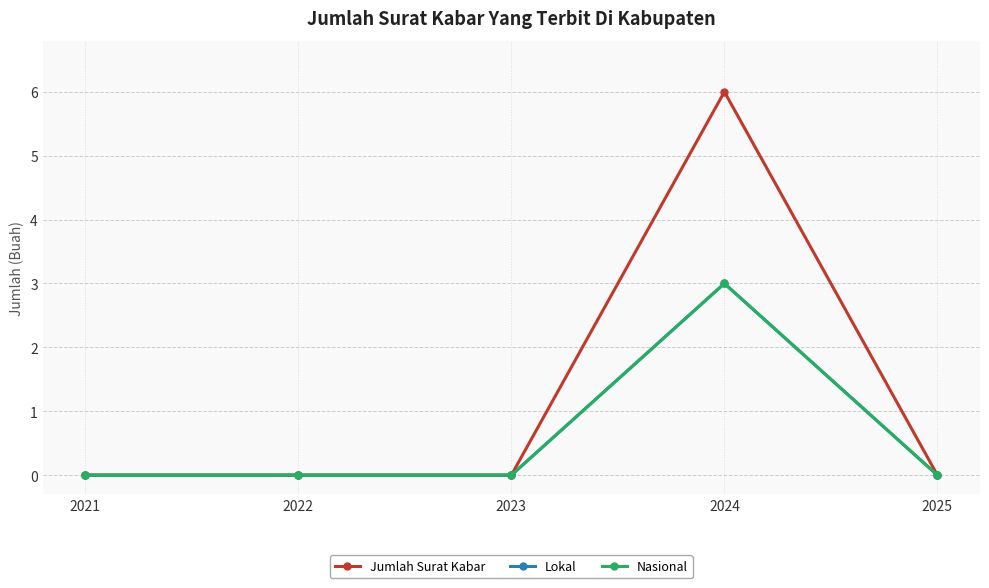

At 2021, list the series in order from largest to smallest.

Jumlah Surat Kabar, Lokal, Nasional